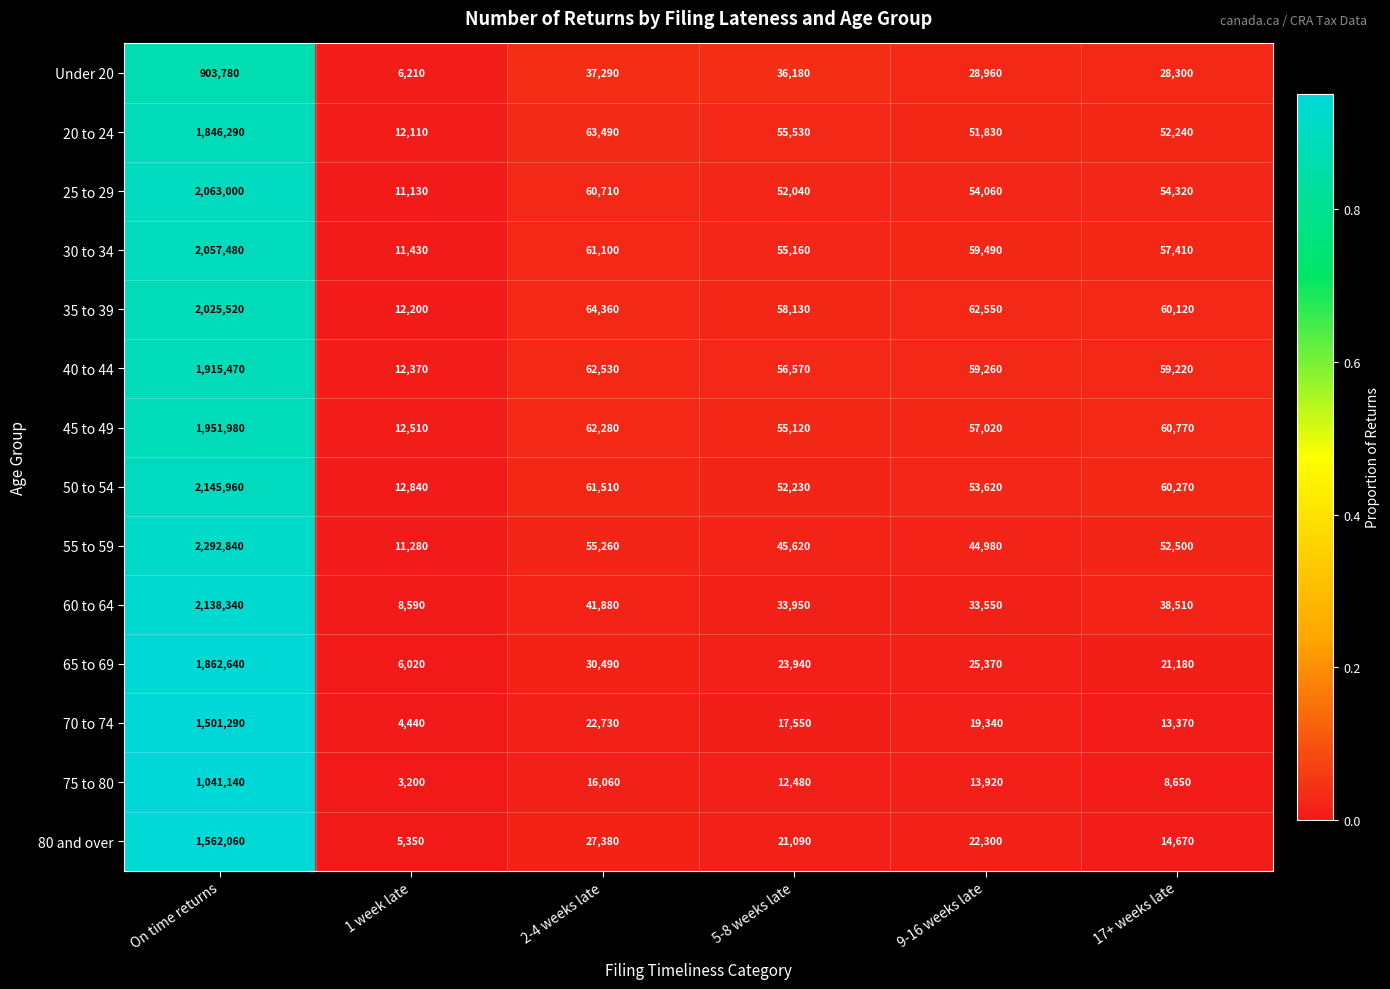

At which label does 55 to 59 first exceed 52500?

On time returns